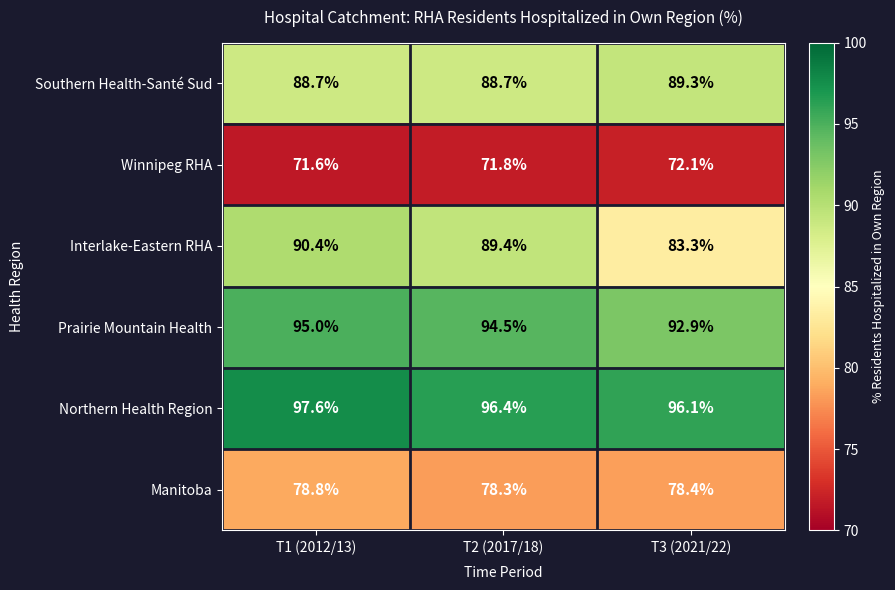

True or false: Manitoba has a value of 78.4 at T3 (2021/22).

True